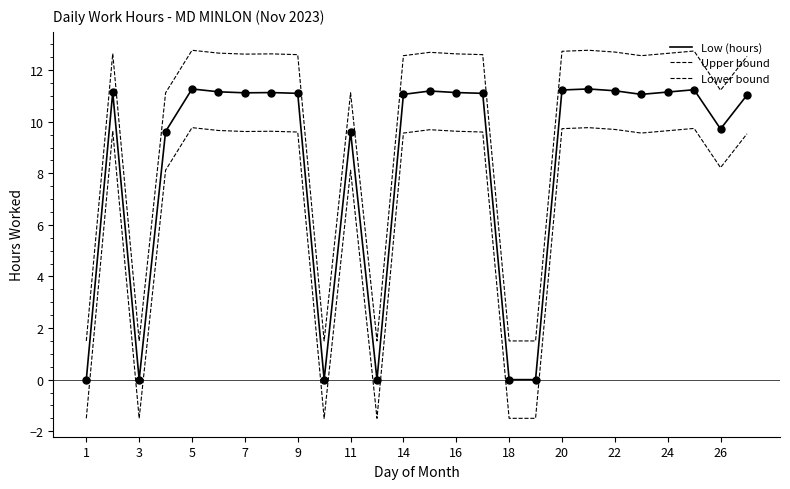

Does the chart have visible grid lines?

No